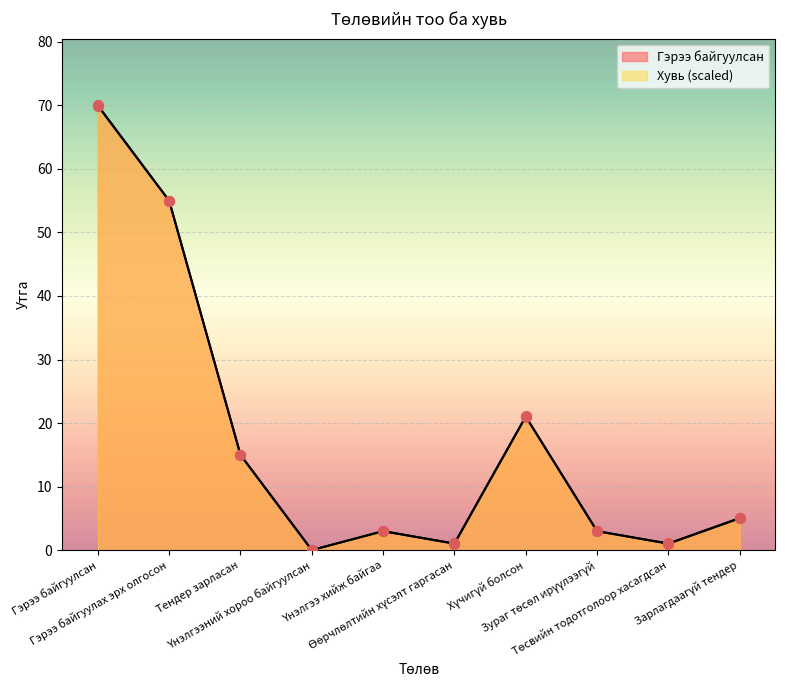

What are all the series names shown in the legend?

Гэрээ байгуулсан, Хувь